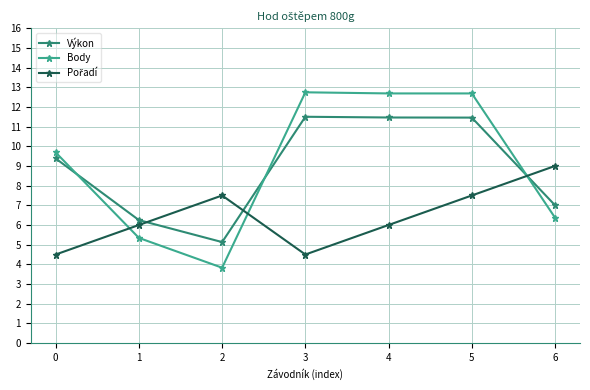

What is the average value of the Body series?

9.0